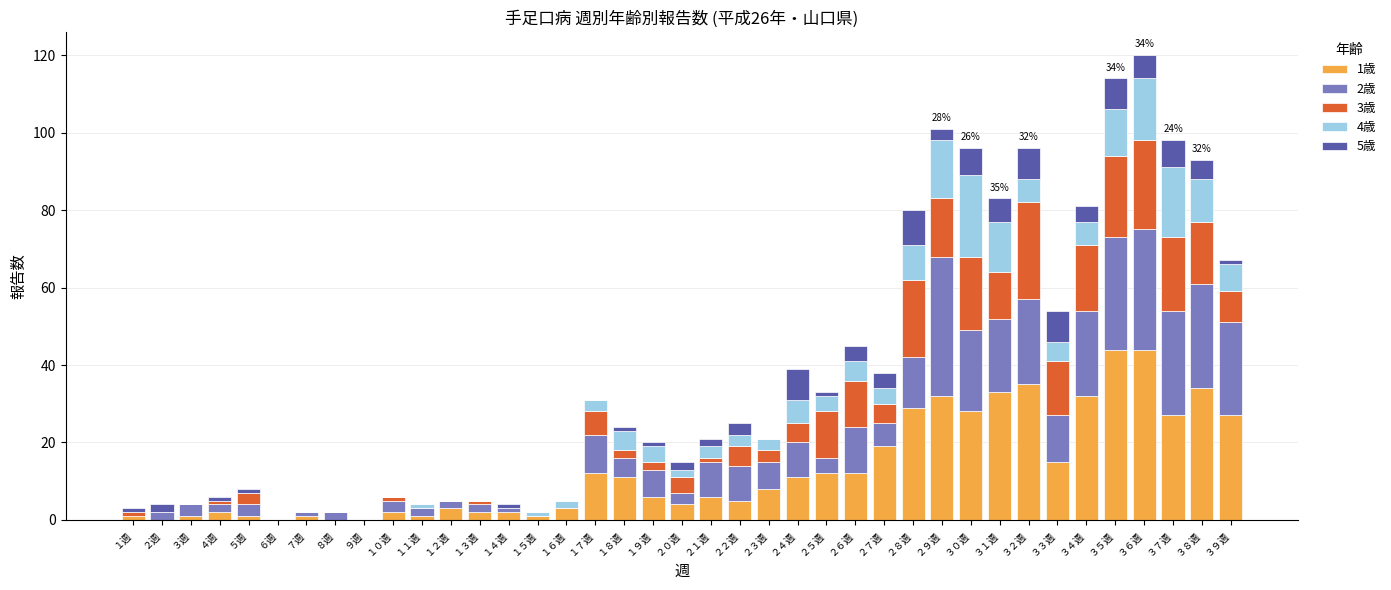

What is the difference between the 3歳 values at ３２週 and ２週?

25